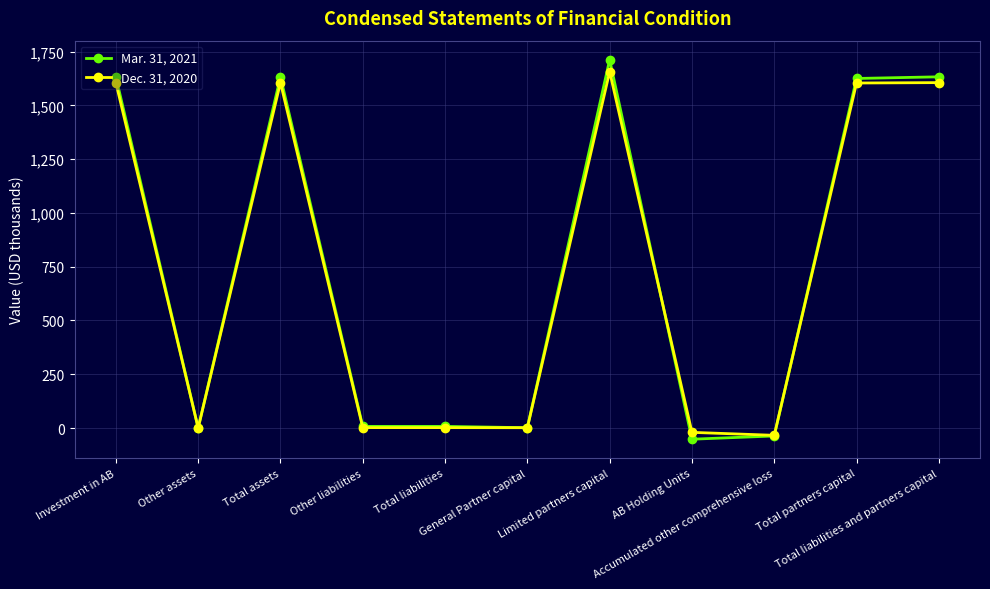

What are all the series names shown in the legend?

Mar. 31, 2021, Dec. 31, 2020